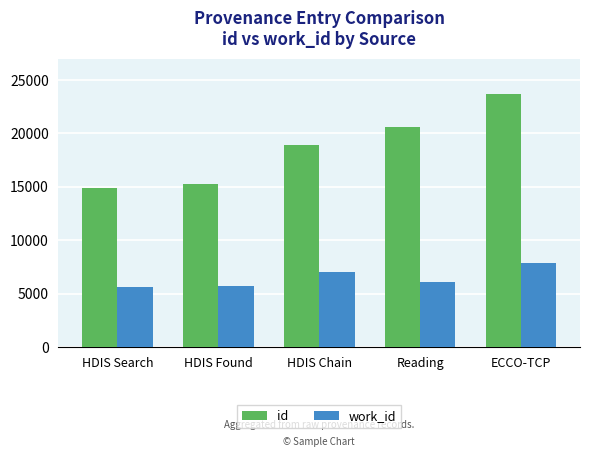

What is the sum of the work_id values at HDIS Search and HDIS Found?

11298